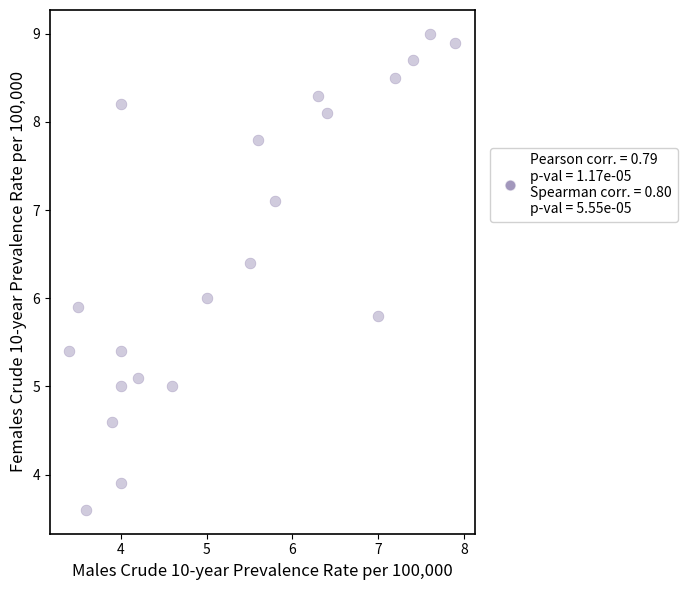

What is the range of Y values (max minus min)?

5.4